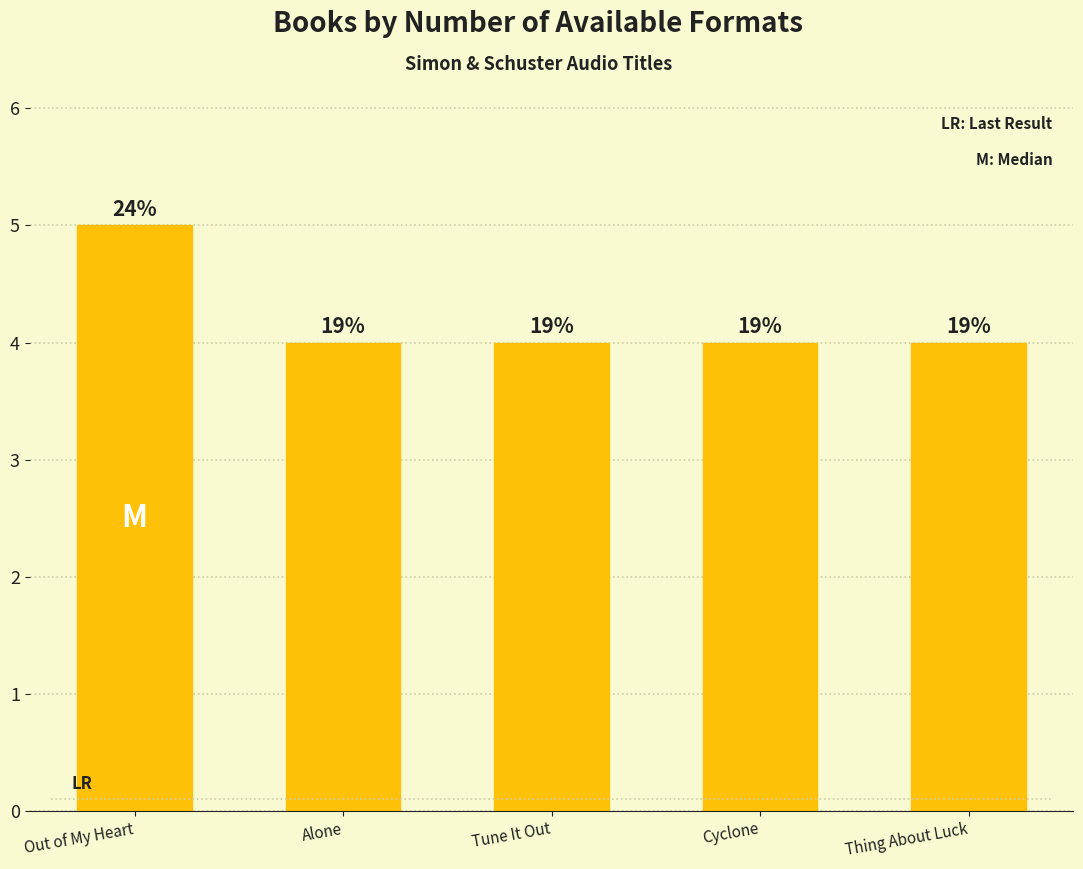

Rank the categories by value from highest to lowest.

Out of My Heart, Alone, Tune It Out, Cyclone, Thing About Luck